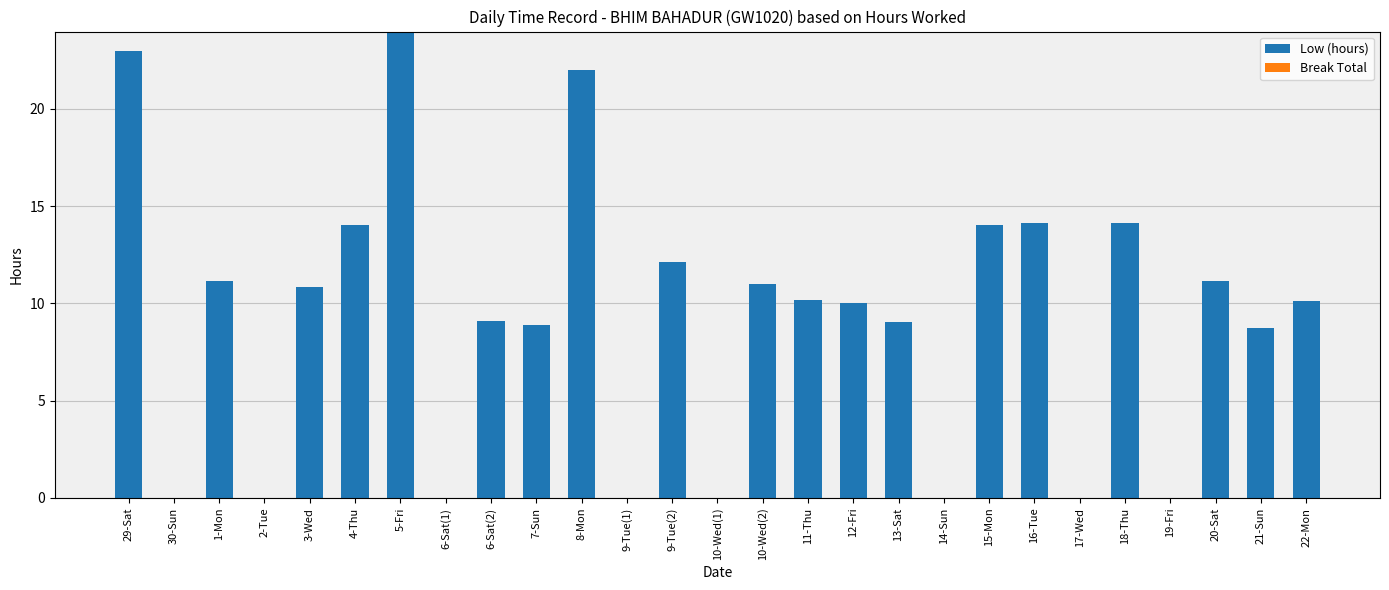

Which has a higher value, 10-Wed(1) or 16-Tue?

16-Tue